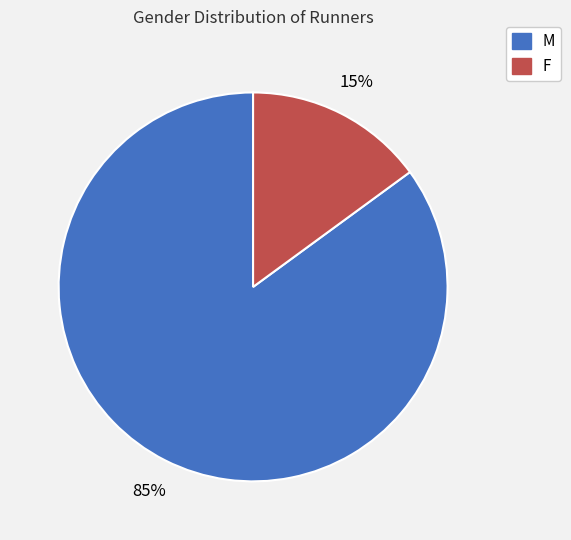

What percentage is the F slice, to the nearest percent?

15%